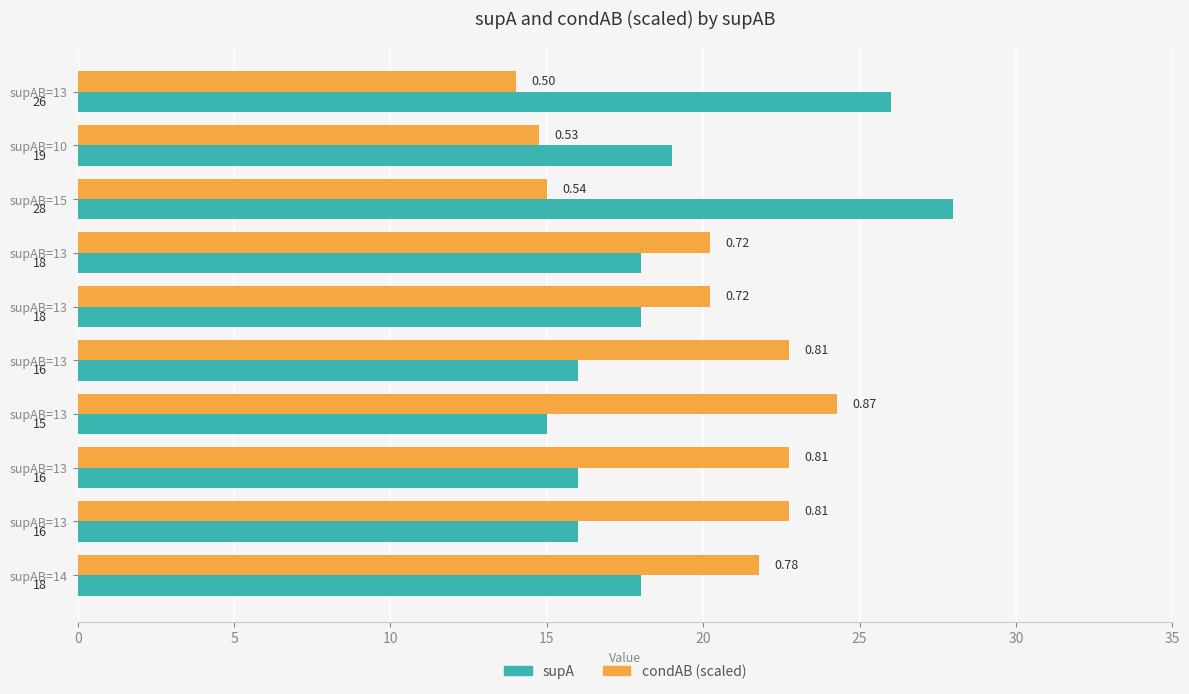

What are all the series names shown in the legend?

supA, condAB (scaled)